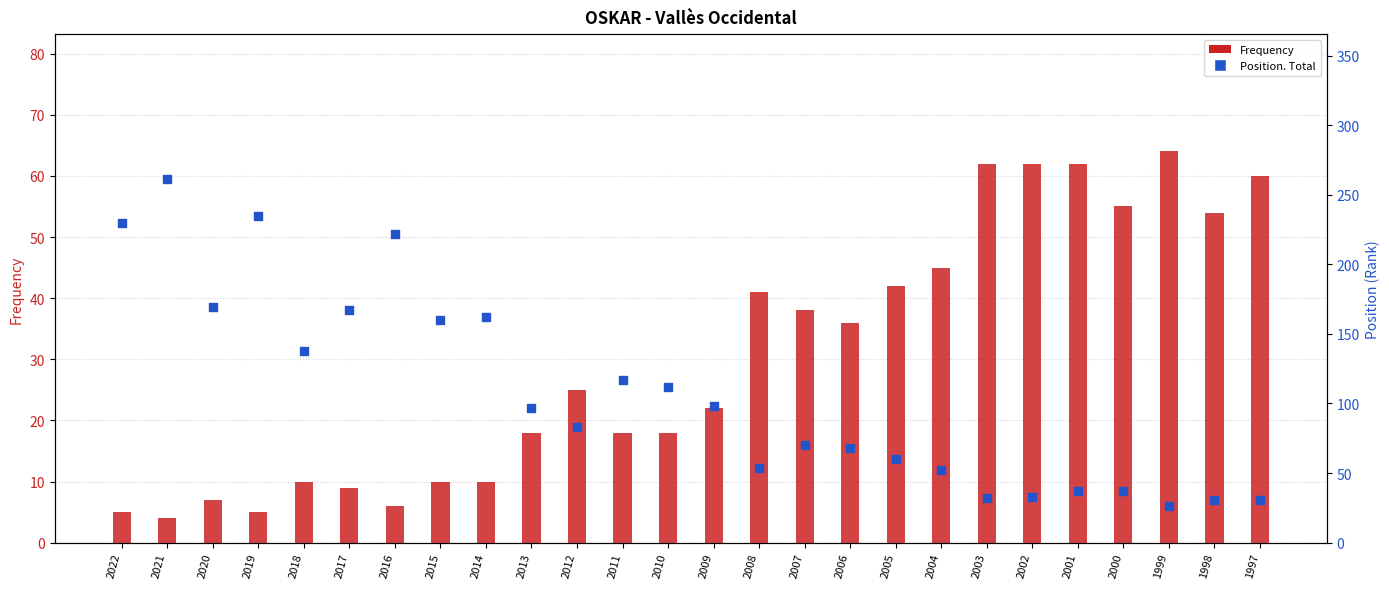

Which series reaches the minimum Y coordinate?

Frequency